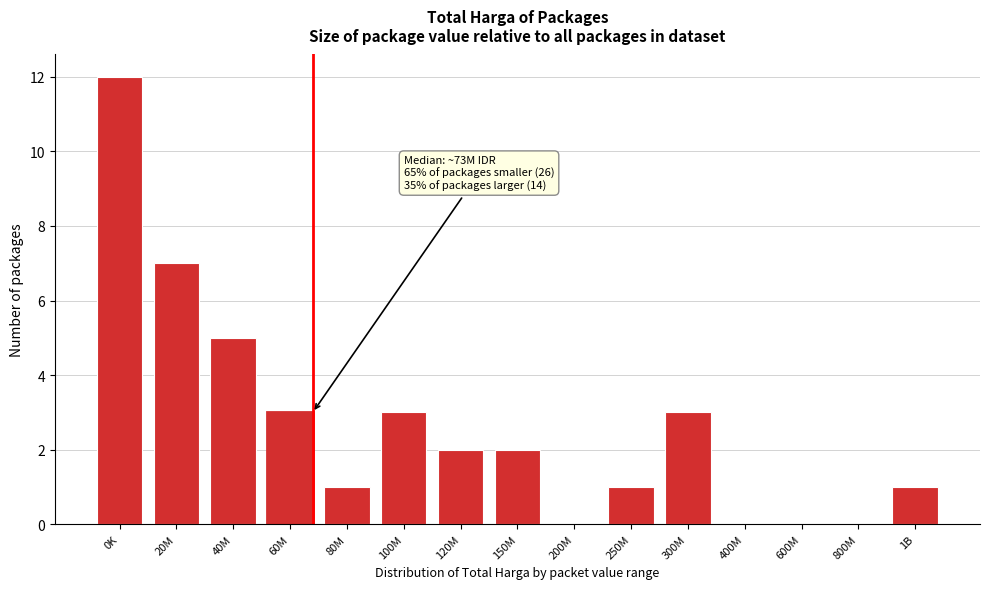

Reading left to right, what are all the values shown in this chart?

0K=12	20M=7	40M=5	60M=3	80M=1	100M=3	120M=2	150M=2	200M=0	250M=1	300M=3	400M=0	600M=0	800M=0	1B=1